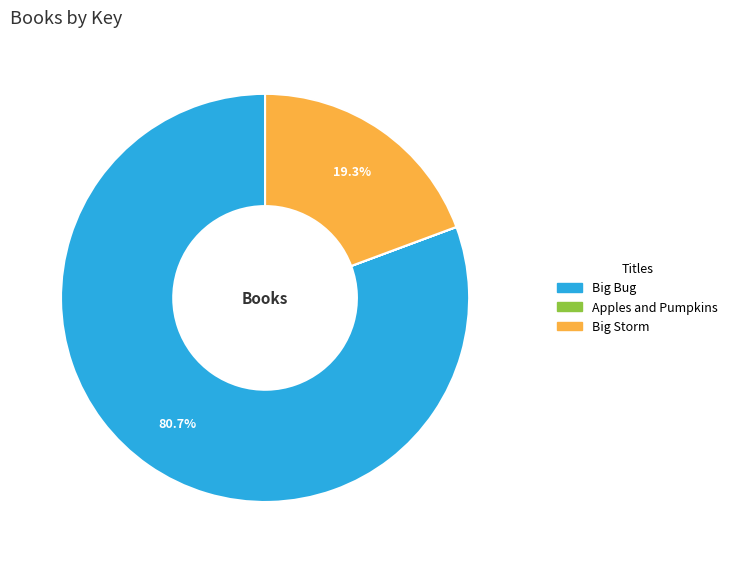

Does Big Bug represent more than half of the total?

Yes